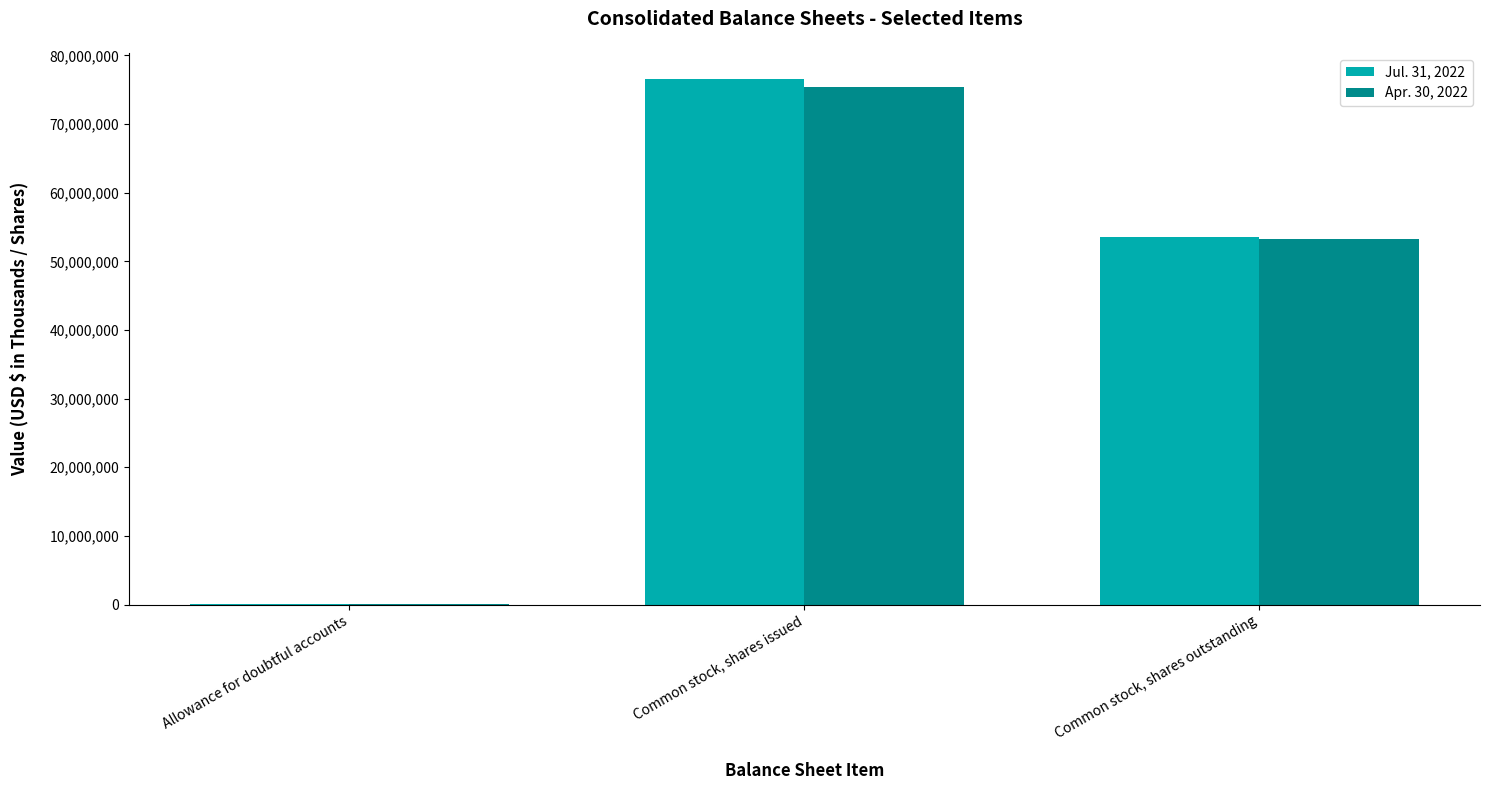

What is the maximum value shown in the chart?

76568000